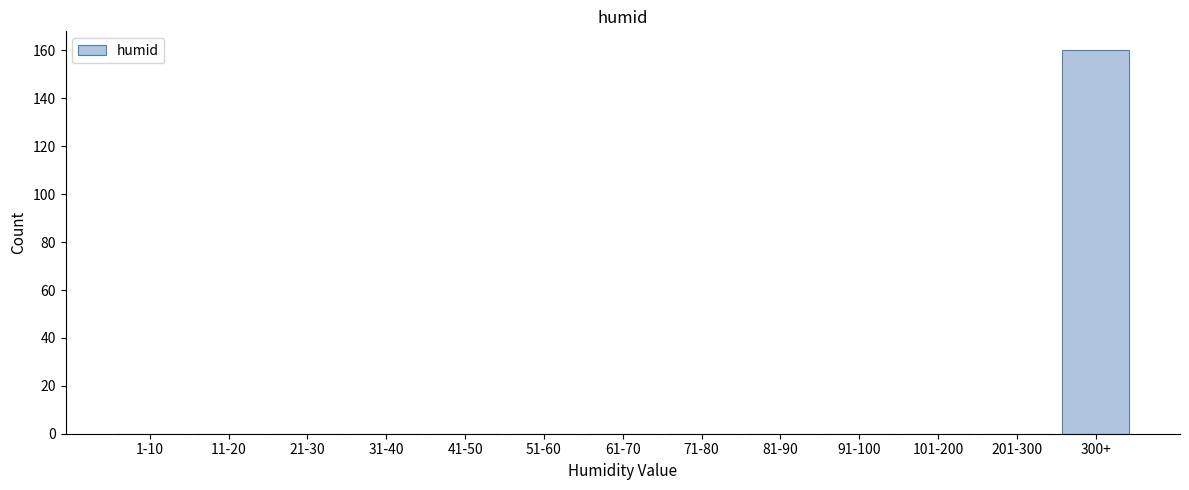

Reading left to right, what are all the values shown in this chart?

1-10=0	11-20=0	21-30=0	31-40=0	41-50=0	51-60=0	61-70=0	71-80=0	81-90=0	91-100=0	101-200=0	201-300=0	300+=160